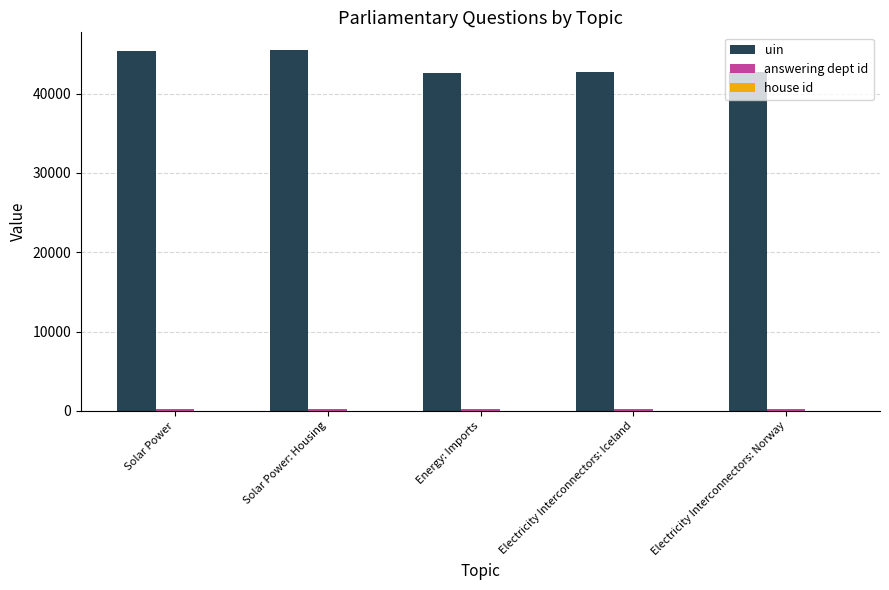

The uin series shows 45457 at Solar Power: Housing. True or false?

True